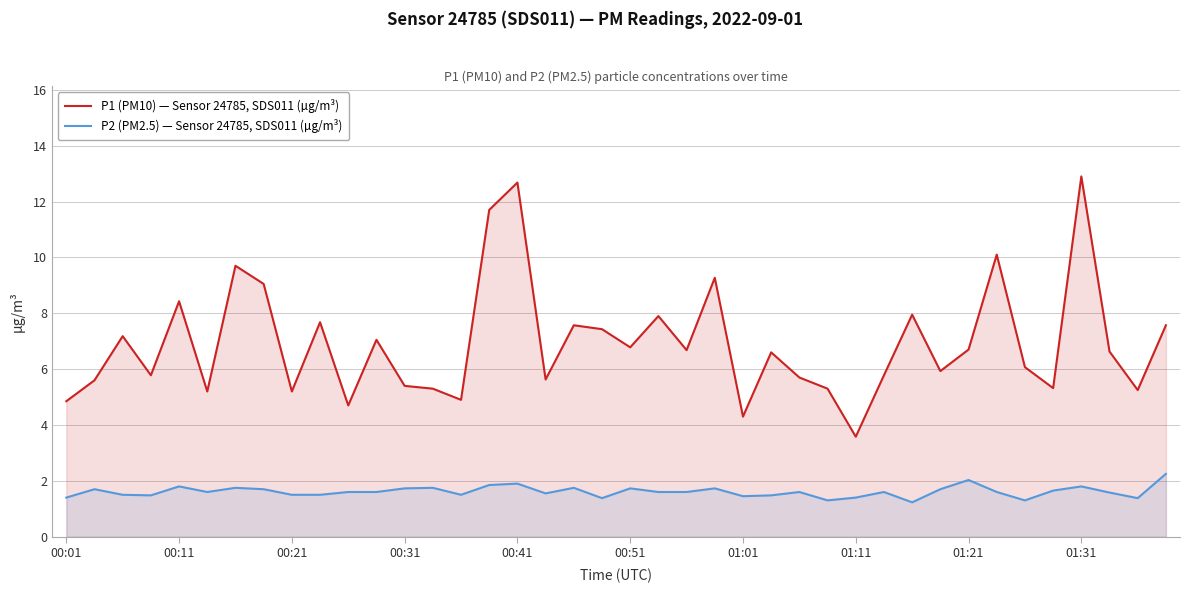

Which series has the largest range (max minus min)?

P1 (PM10) — Sensor 24785, SDS011 (µg/m³)